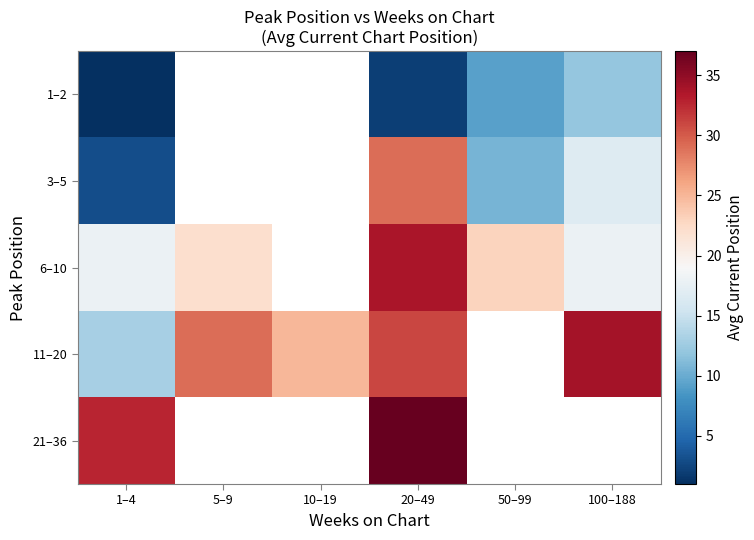

What is the maximum value shown in the chart?

37.0